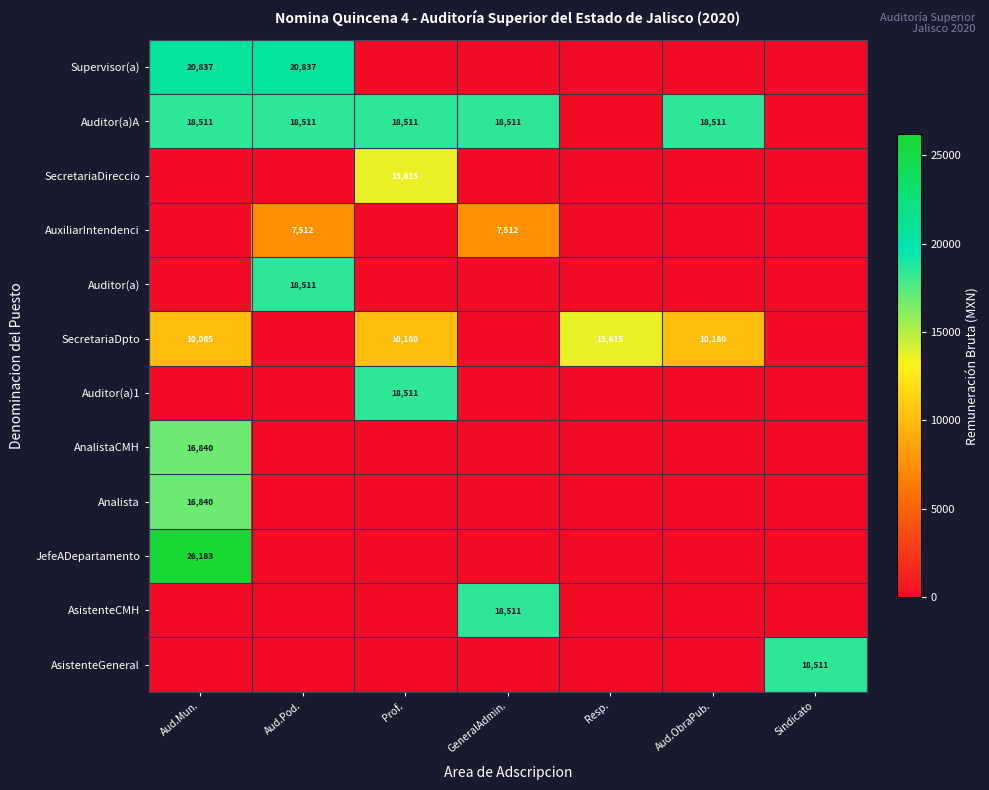

Is it true that Auditor(a)A equals 18511 at Aud.Pod.?

True